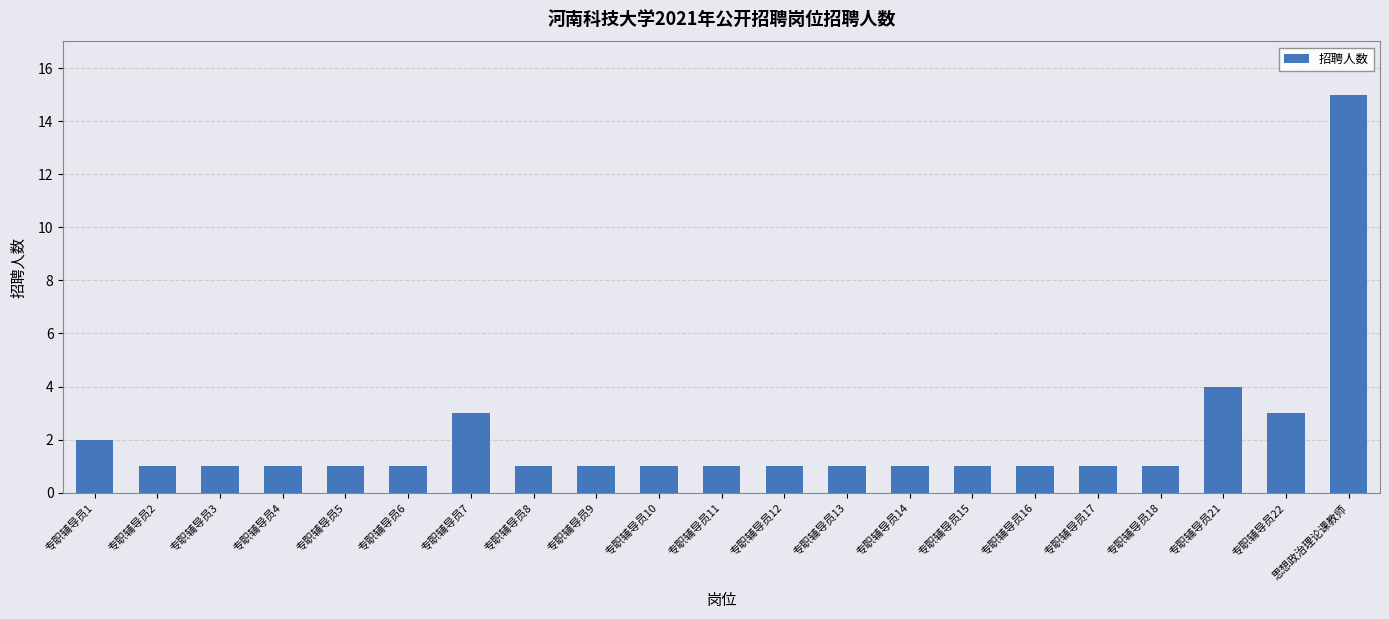

Between 专职辅导员4 and 专职辅导员21, which is larger?

专职辅导员21